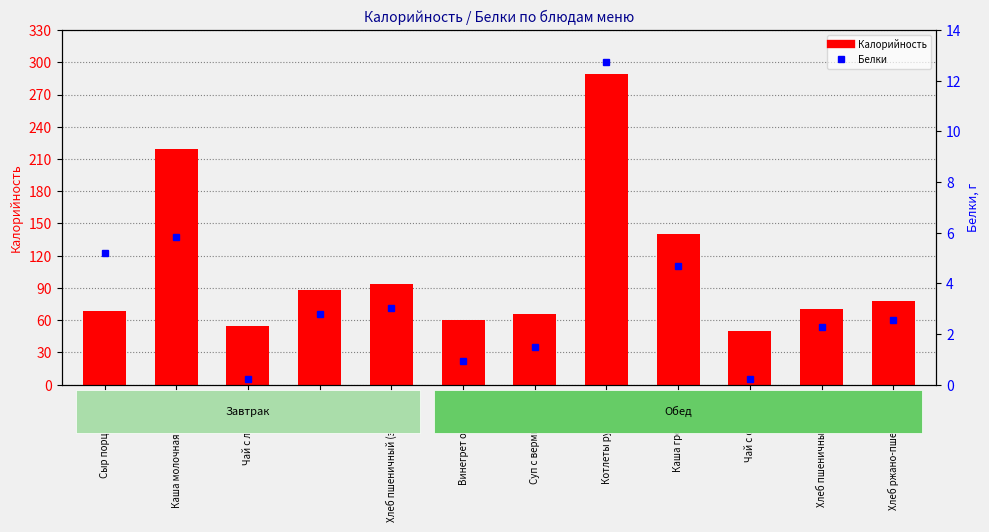

At which label is Белки closest to 6?

Каша молочная Дружба